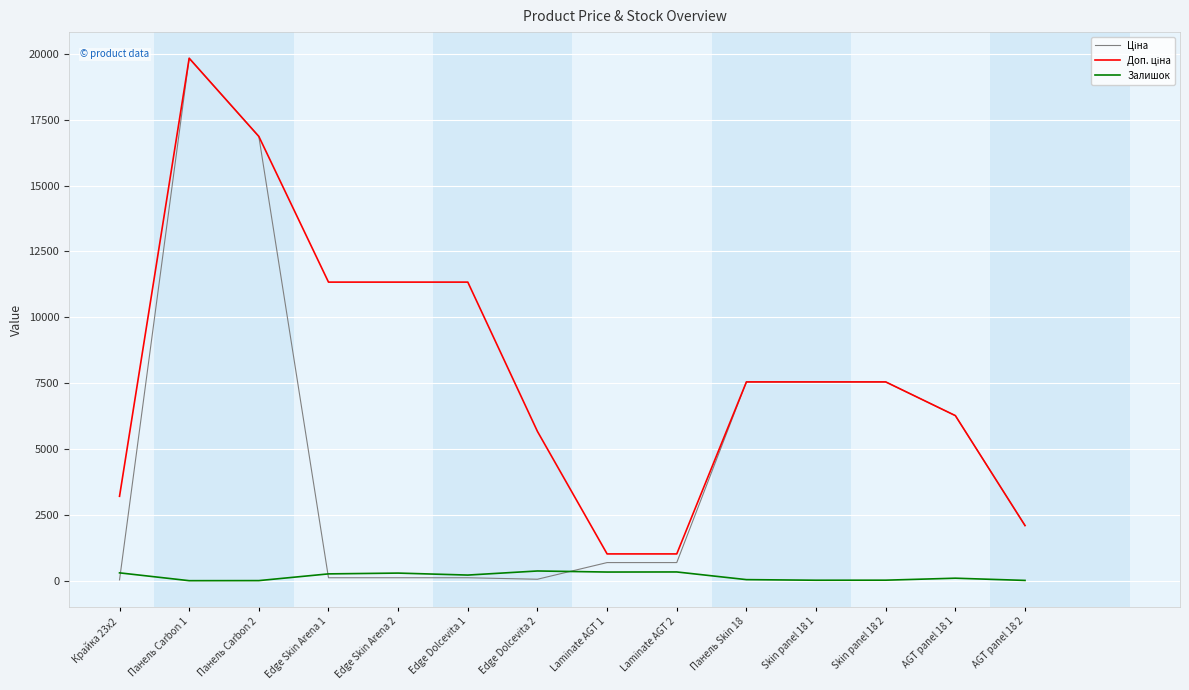

What is the maximum value shown in the chart?

19831.1